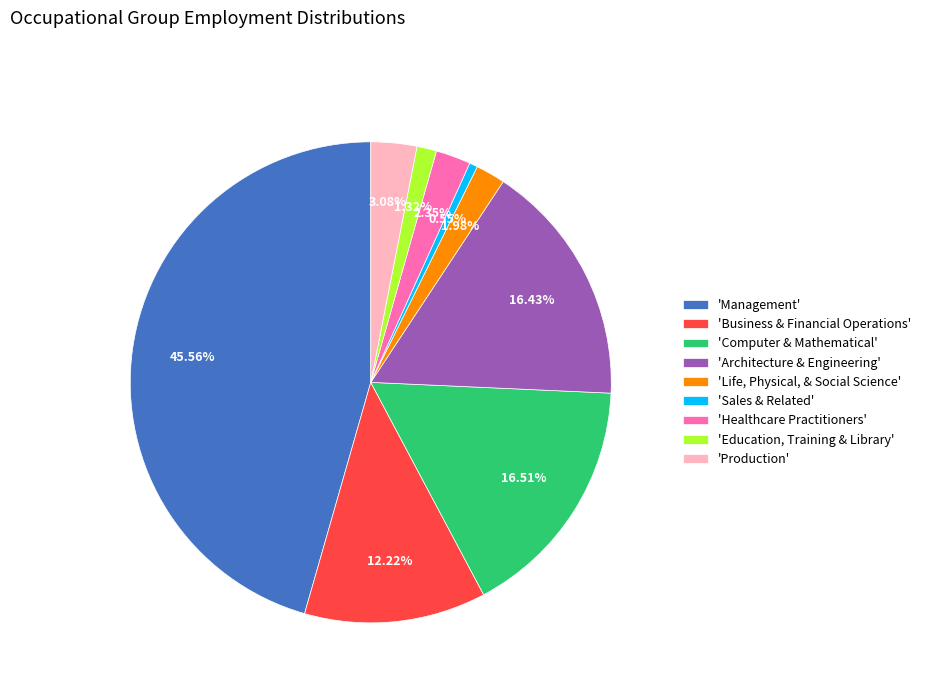

Between 'Production' and 'Management', which is larger?

'Management'